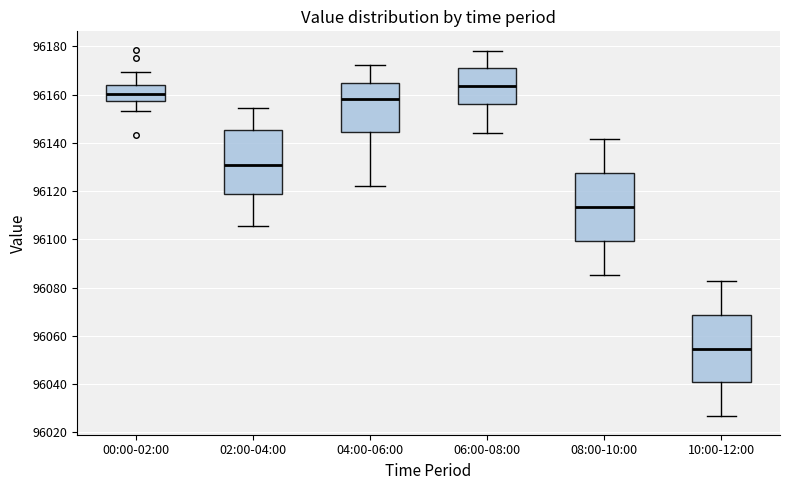

Where is the lower edge of the box for 10:00-12:00 on the y-axis? The values are not printed on the chart, so give them approximately, as read against the axis.

96040